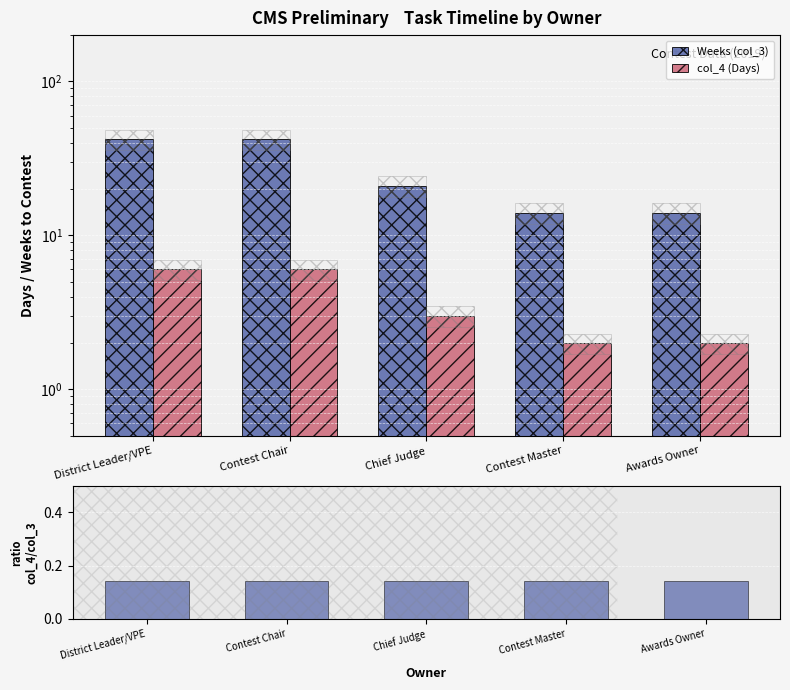

What is the average value of the Weeks (col_3) series?

26.6